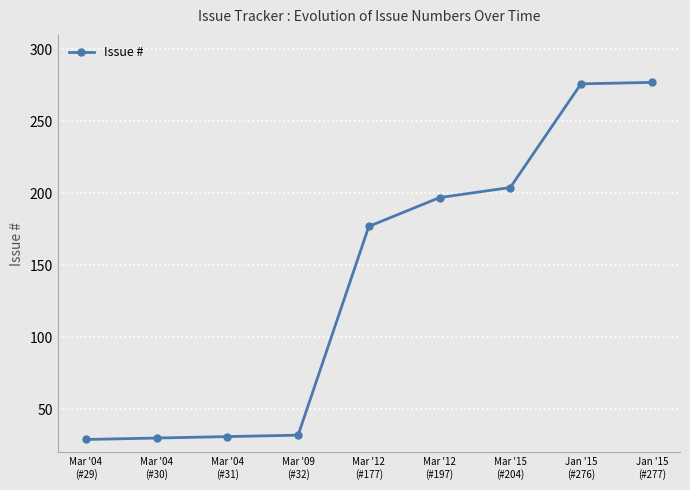

How many distinct data groups are displayed?

1